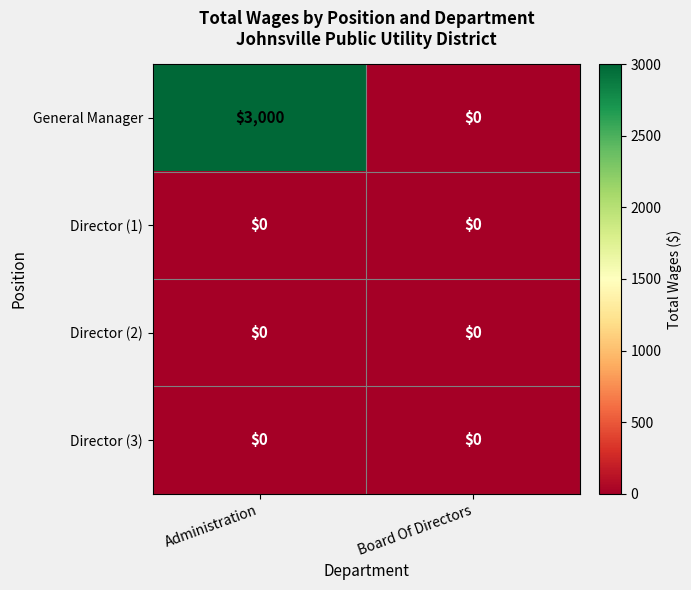

How many series are shown in this chart?

4